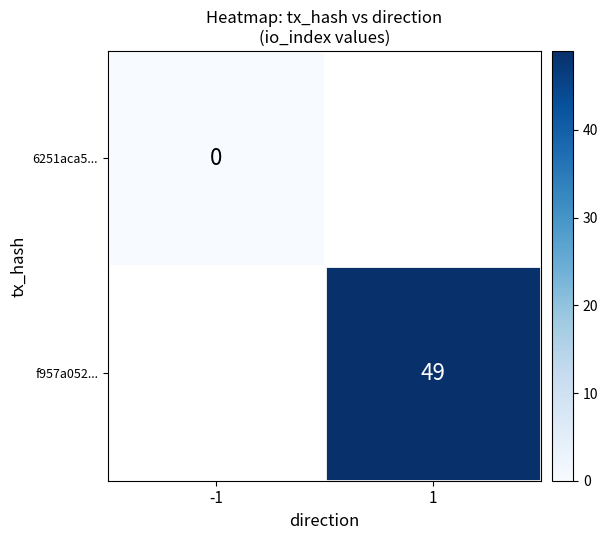

Is the value of 6251aca5... at -1 greater than the value of f957a052... at 1?

No